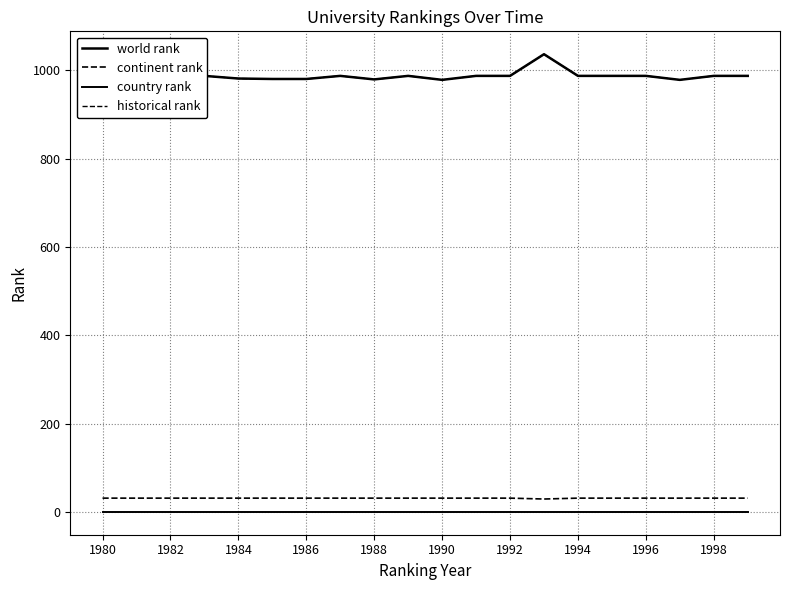

True or false: continent rank has more than 0 points higher than both neighbors.

False